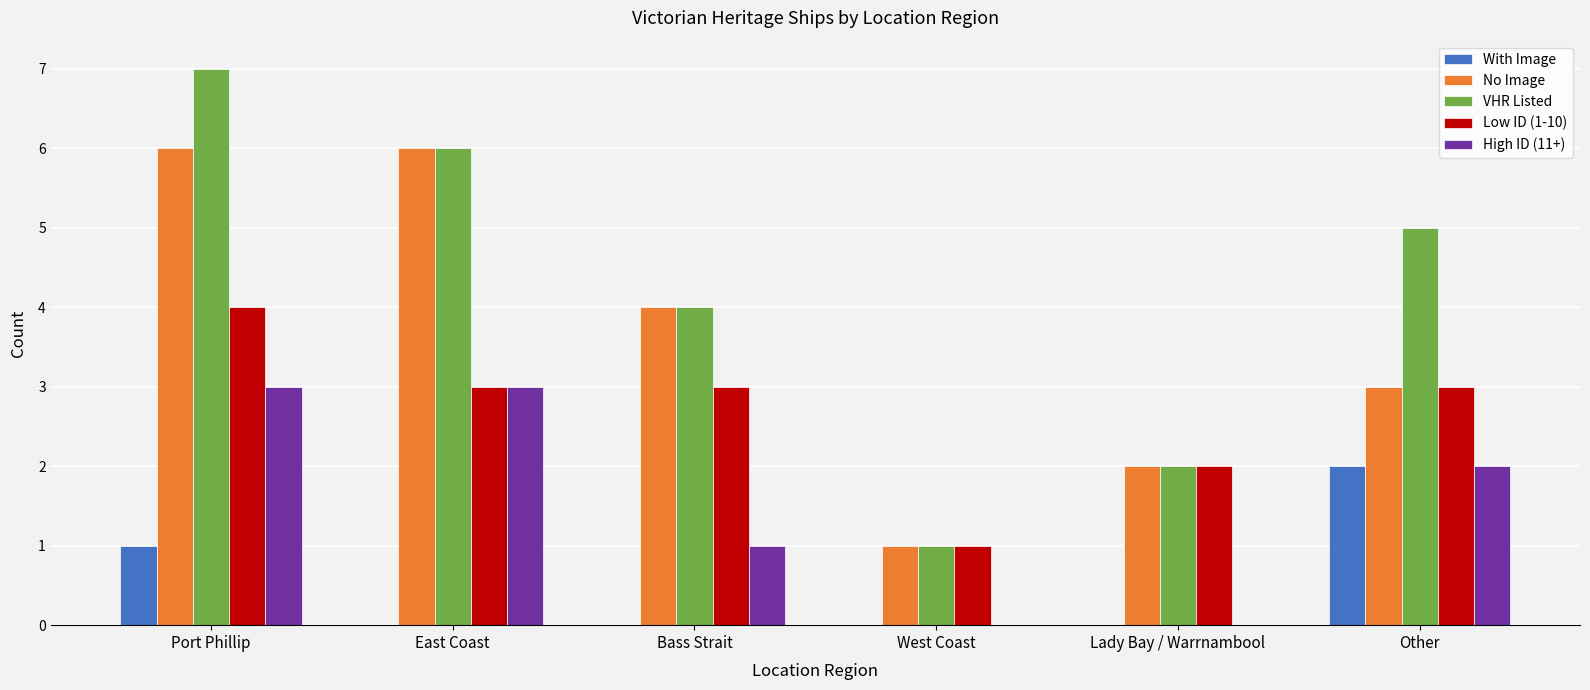

At which category is the sum across all series the highest?

Port Phillip